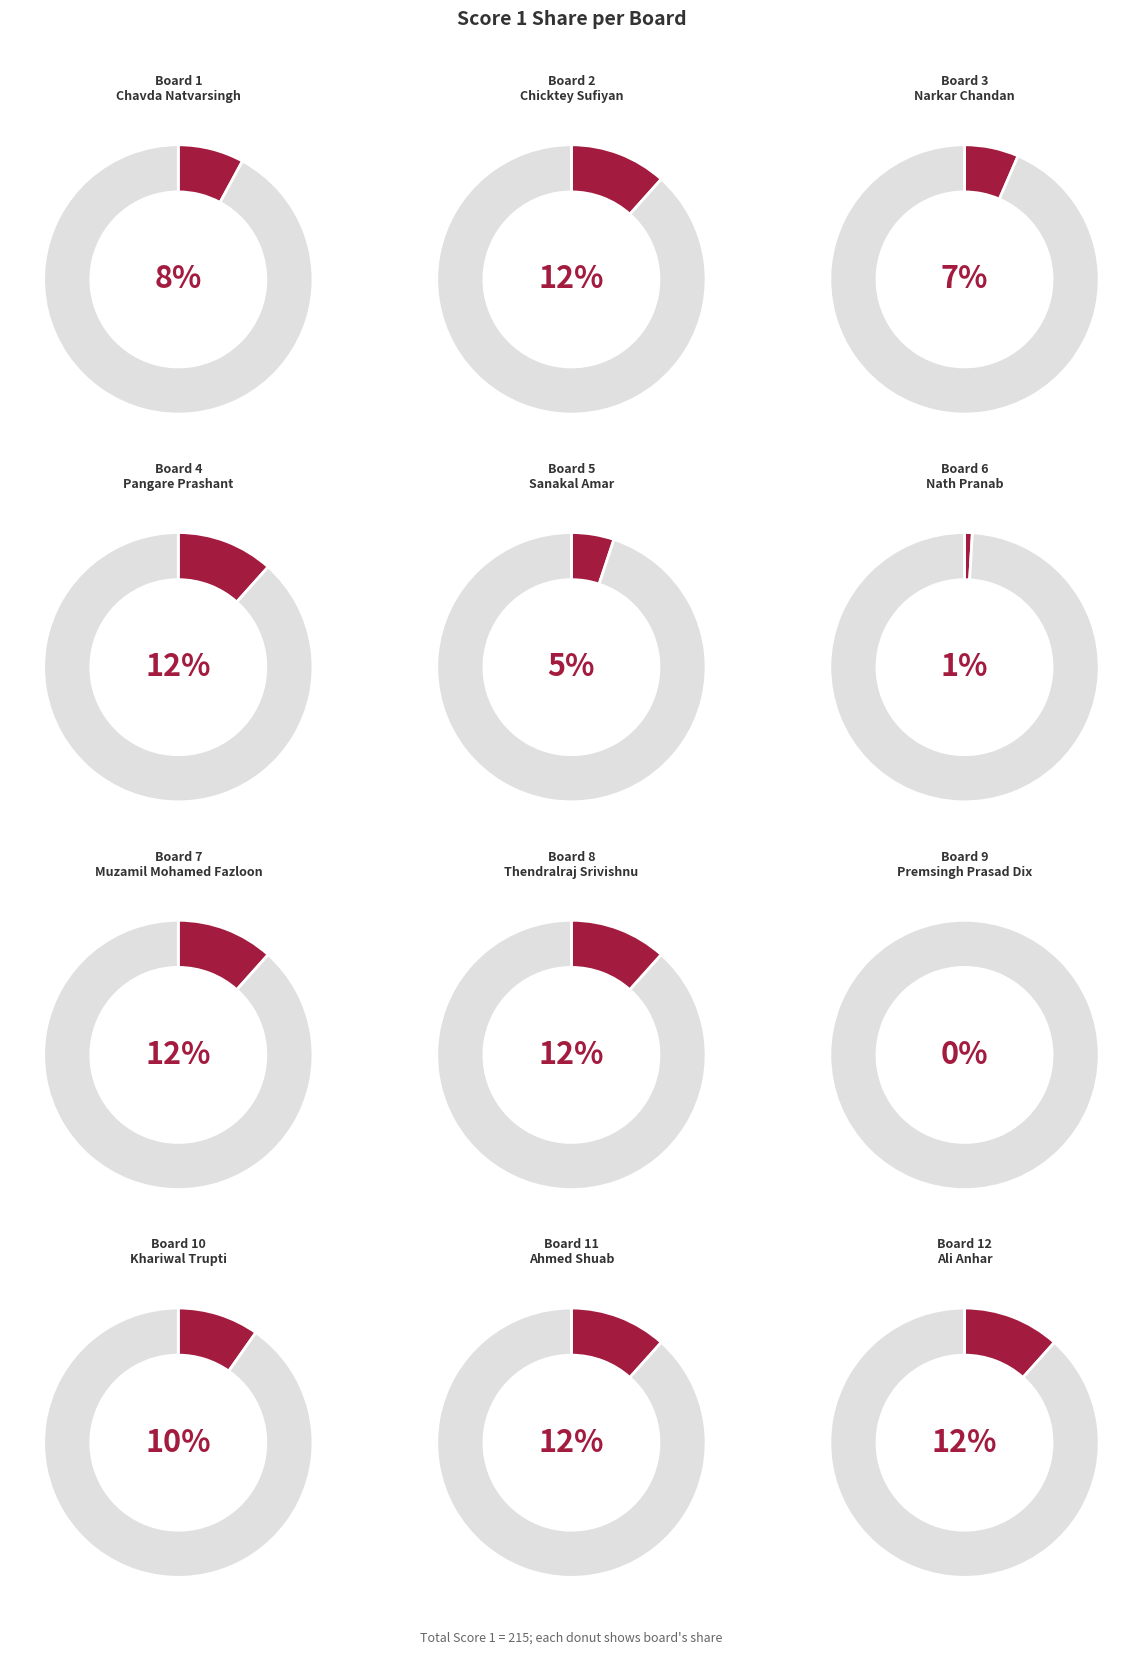

Is the sum of 12 and 10 greater than half?

No